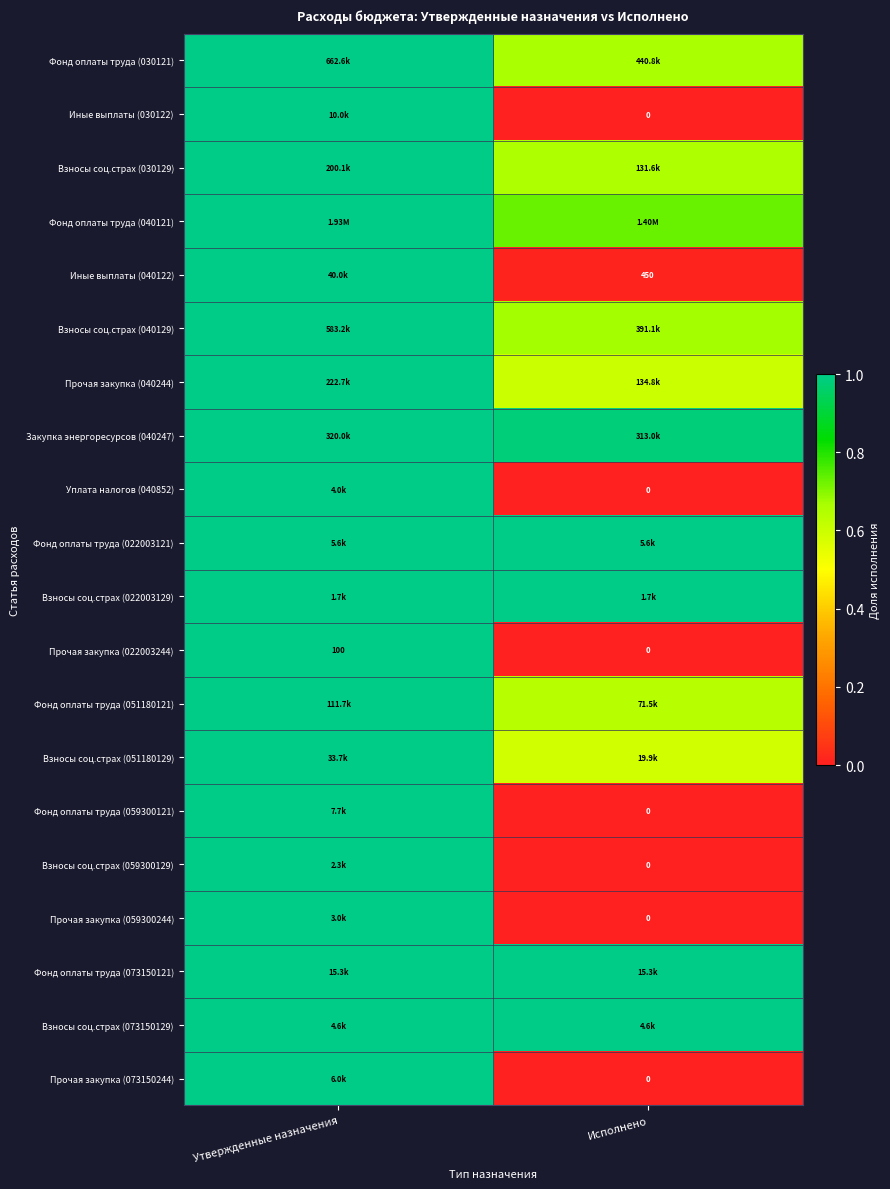

At which category is the sum across all series the highest?

Утвержденные назначения